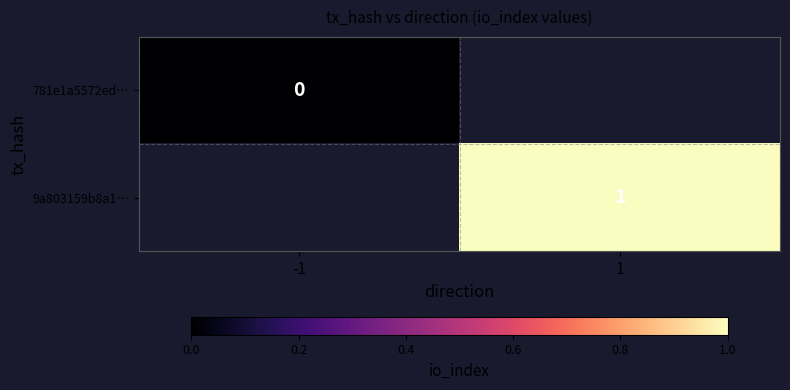

Is it true that 9a803159b8a1… equals 1 at 1?

True